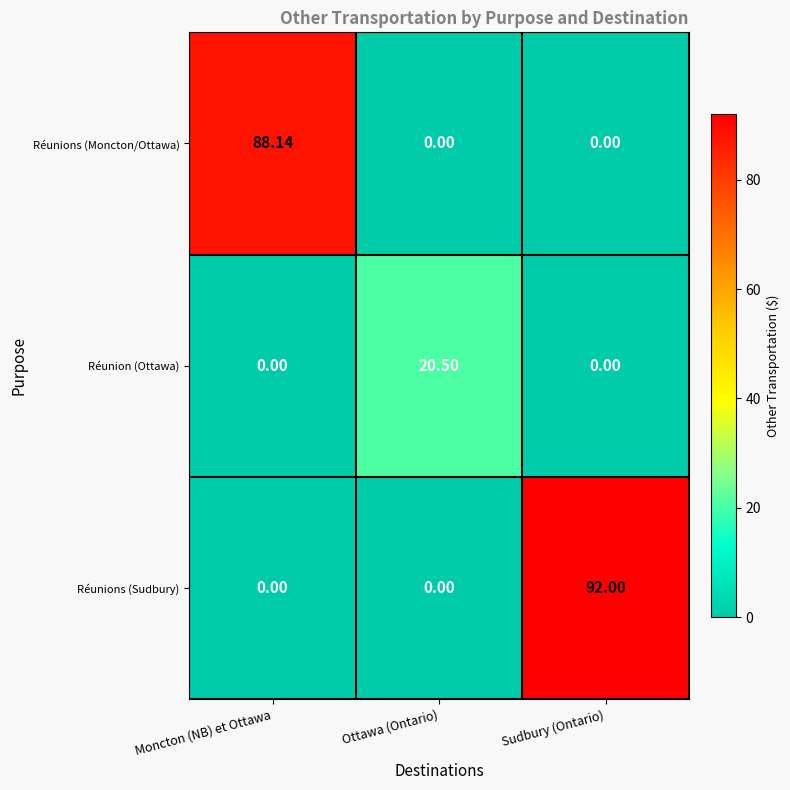

Rank the series by their maximum value, from lowest to highest.

Réunion (Ottawa), Réunions (Moncton/Ottawa), Réunions (Sudbury)